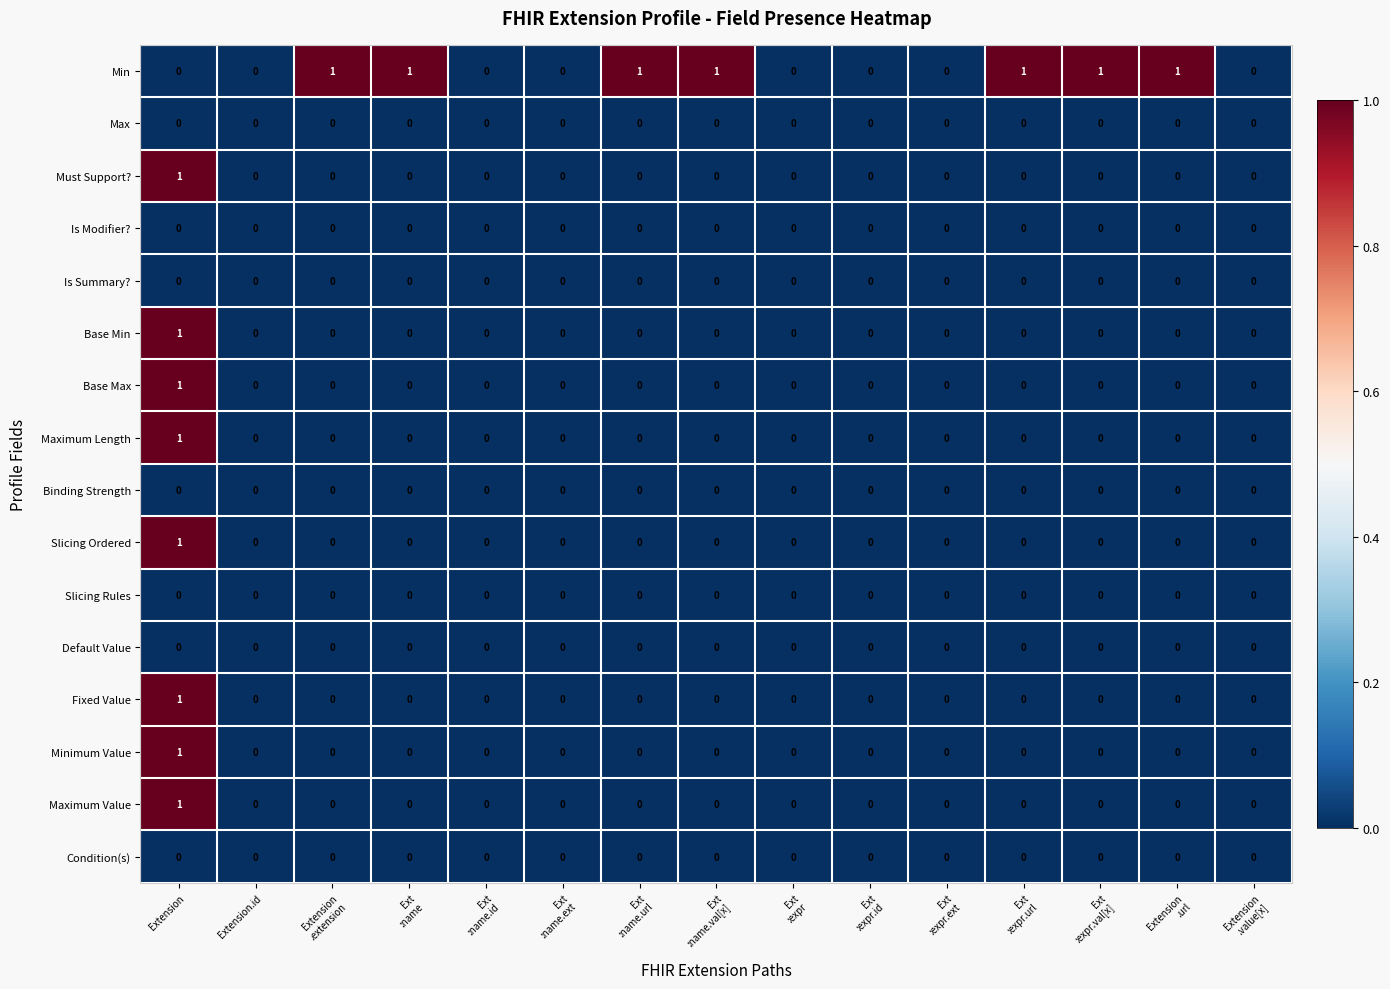

At which label does Base Min reach its peak?

Extension